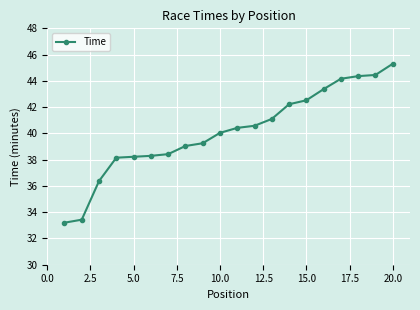

What is the minimum value shown in the chart?

33.2